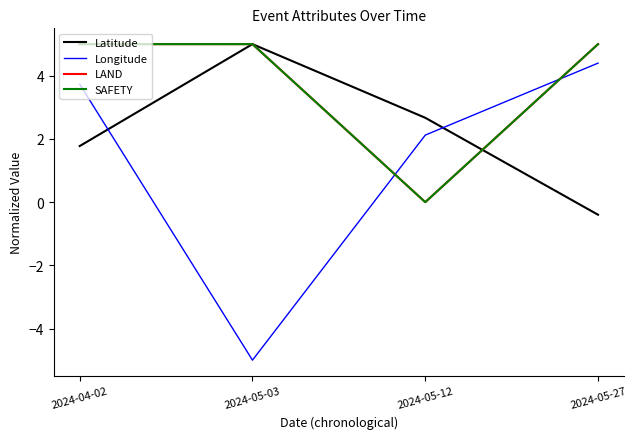

Does the chart display data point markers on the line(s)?

No